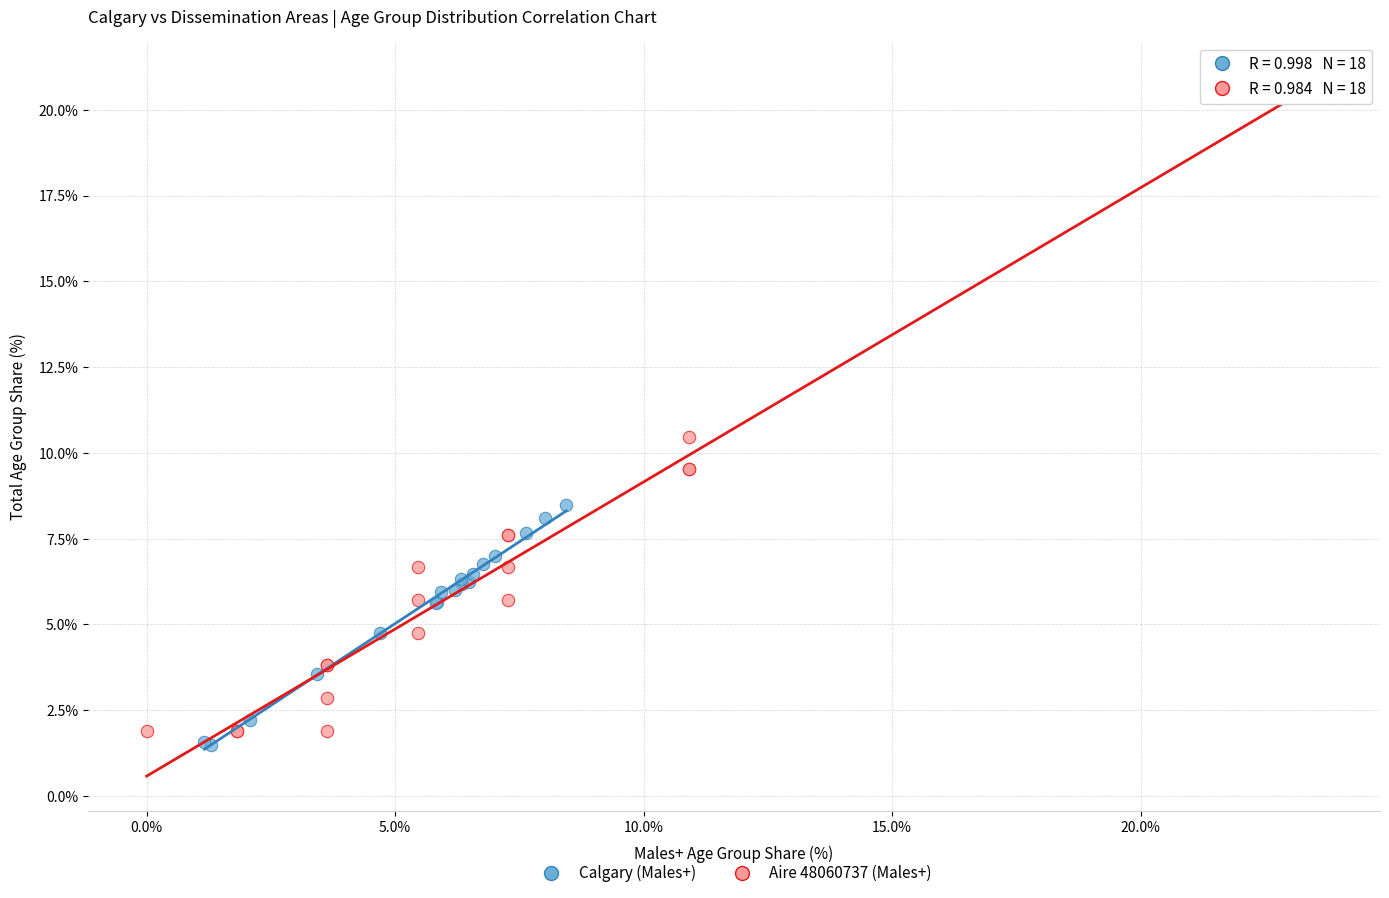

Which series has the widest spread of Y values?

Aire 48060737 (Males+)